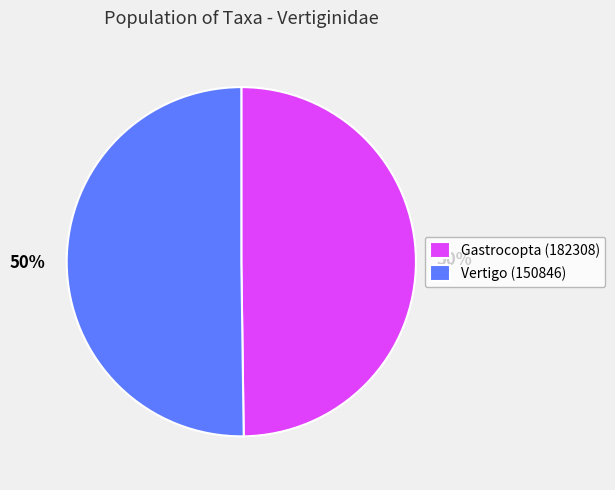

Combined, do Vertigo (150846) and Gastrocopta (182308) account for over 50%?

Yes